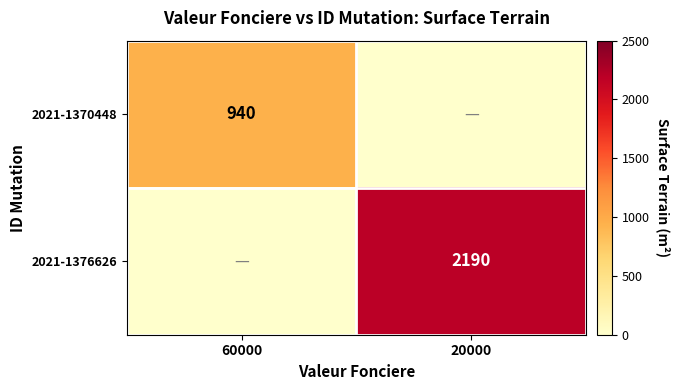

How many data points does each series have?

2